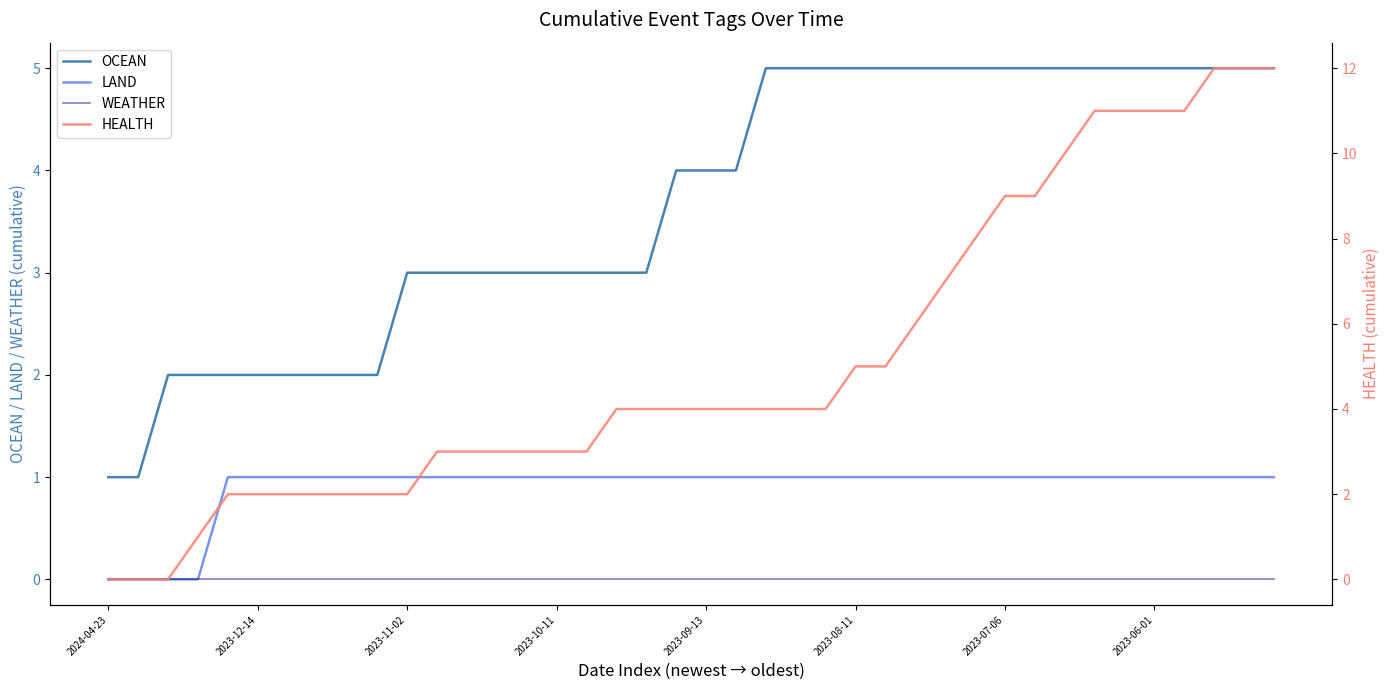

True or false: WEATHER has more than 1 interior local peaks.

False